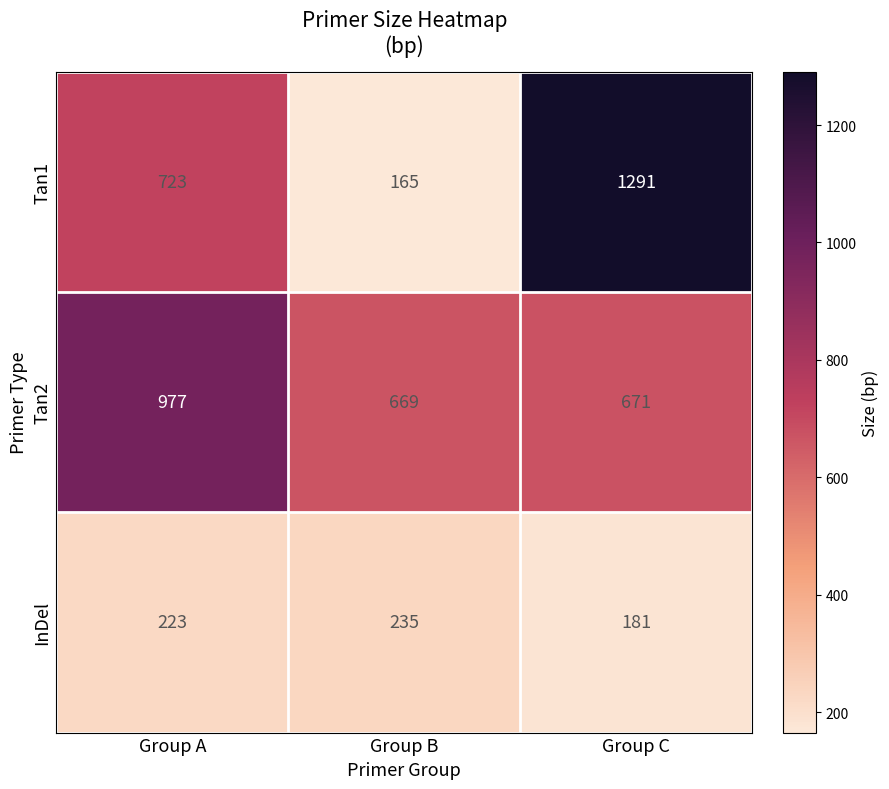

What is the difference between the Tan1 values at Group B and Group A?

558